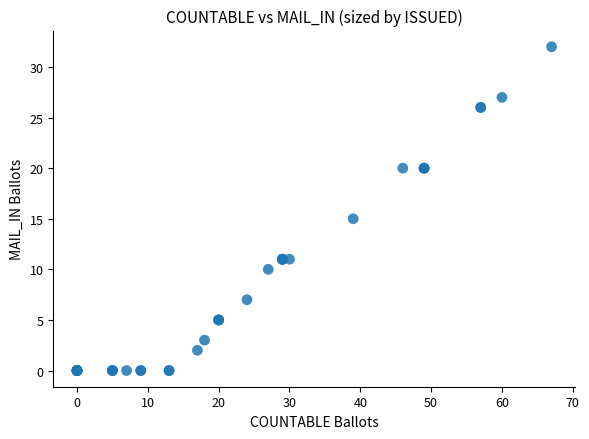

What Y value in the scatter plot is closest to 16?

15